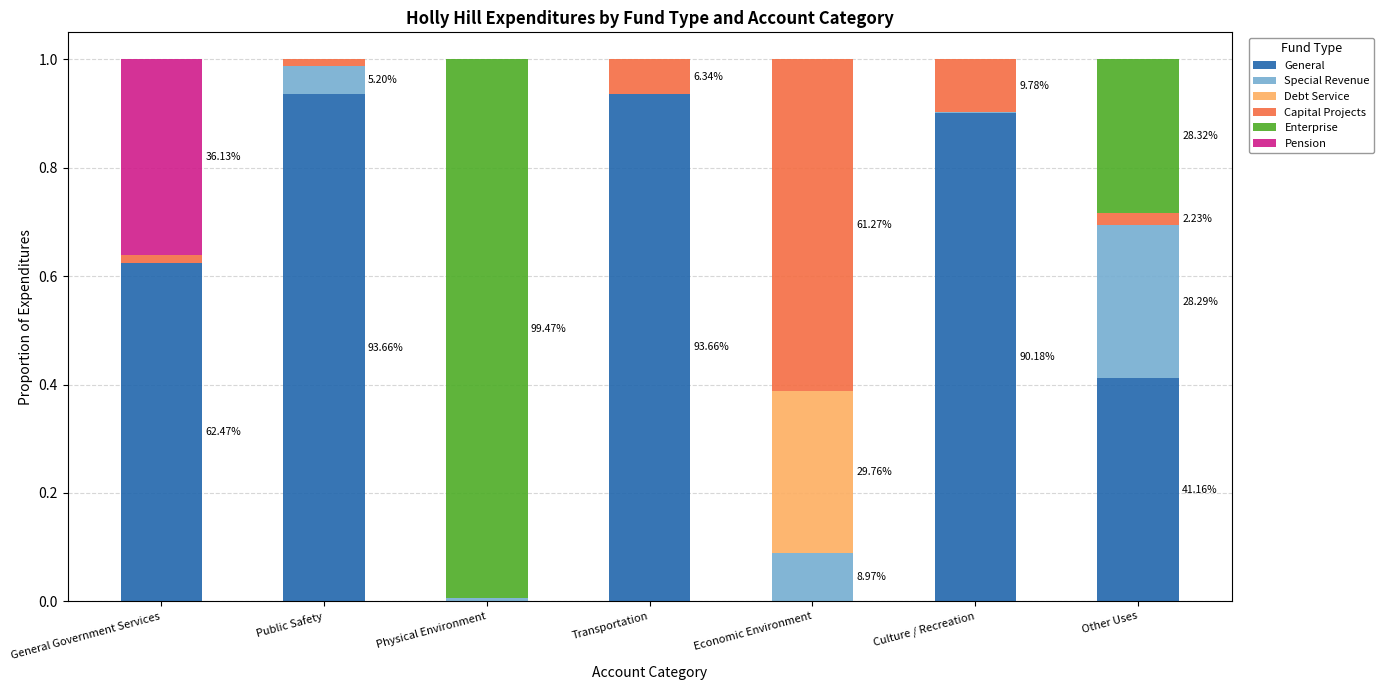

At Transportation, list the series in order from smallest to largest.

Special Revenue, Debt Service, Enterprise, Pension, Capital Projects, General